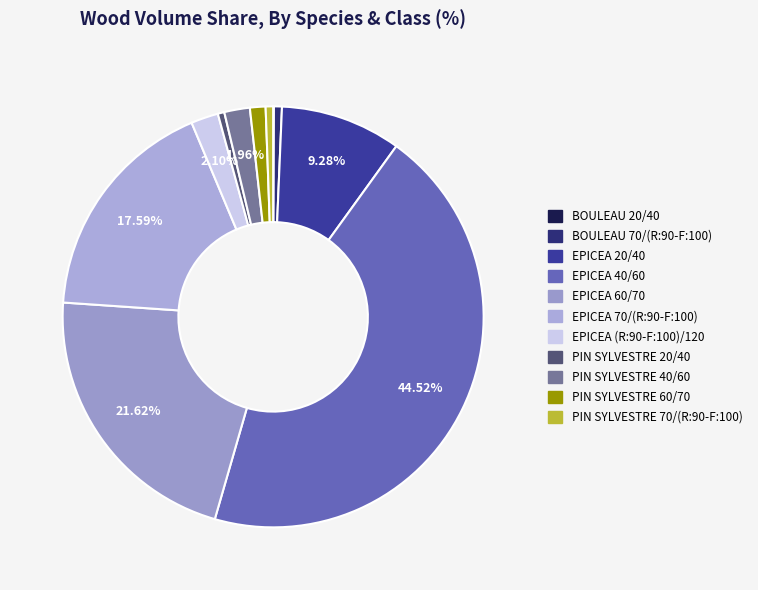

Is there any slice that represents more than half of the pie?

No